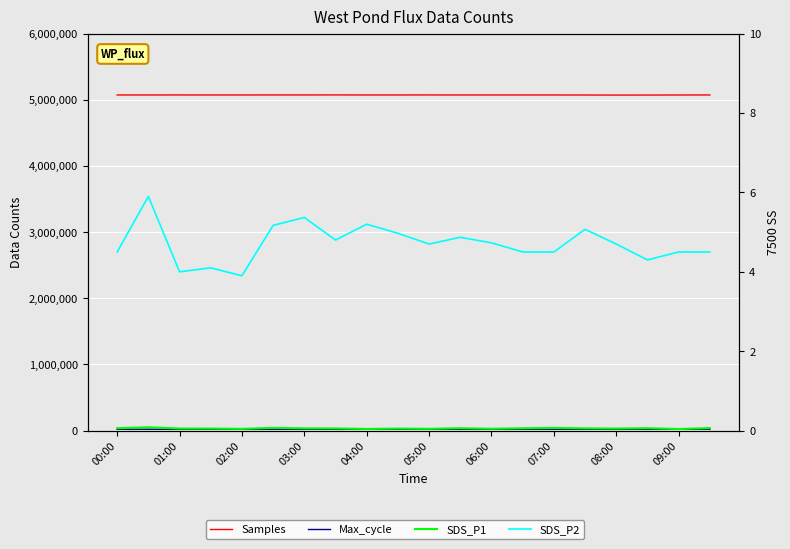

True or false: Max_cycle and Samples cross at least once.

False